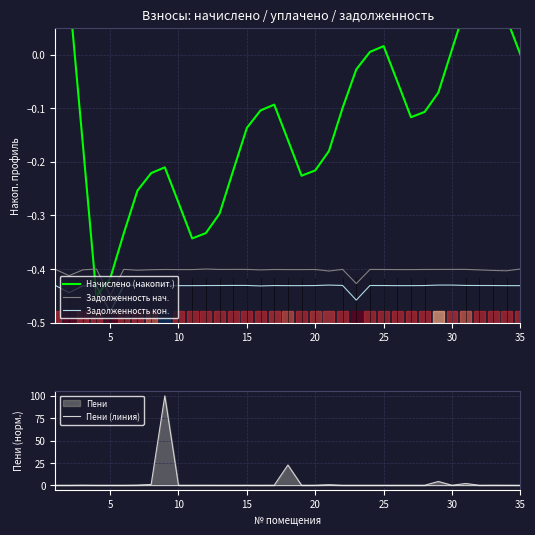

What is the value of the Пени (линия) point at the 18th from the left?

22.7